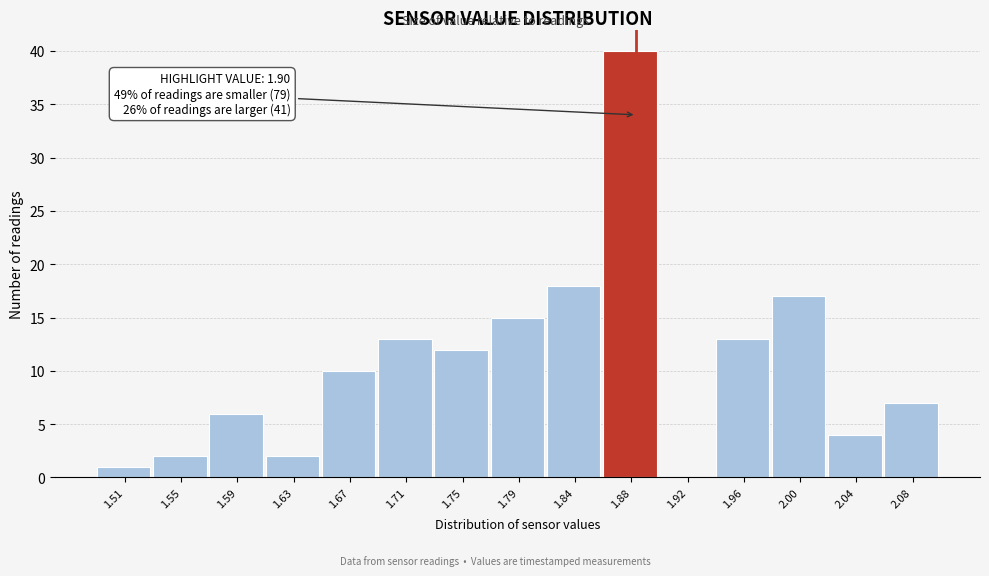

Reading left to right, list all the values displayed in this chart.

1.51=1	1.55=2	1.59=6	1.63=2	1.67=10	1.71=13	1.75=12	1.79=15	1.84=18	1.88=40	1.92=0	1.96=13	2.00=17	2.04=4	2.08=7